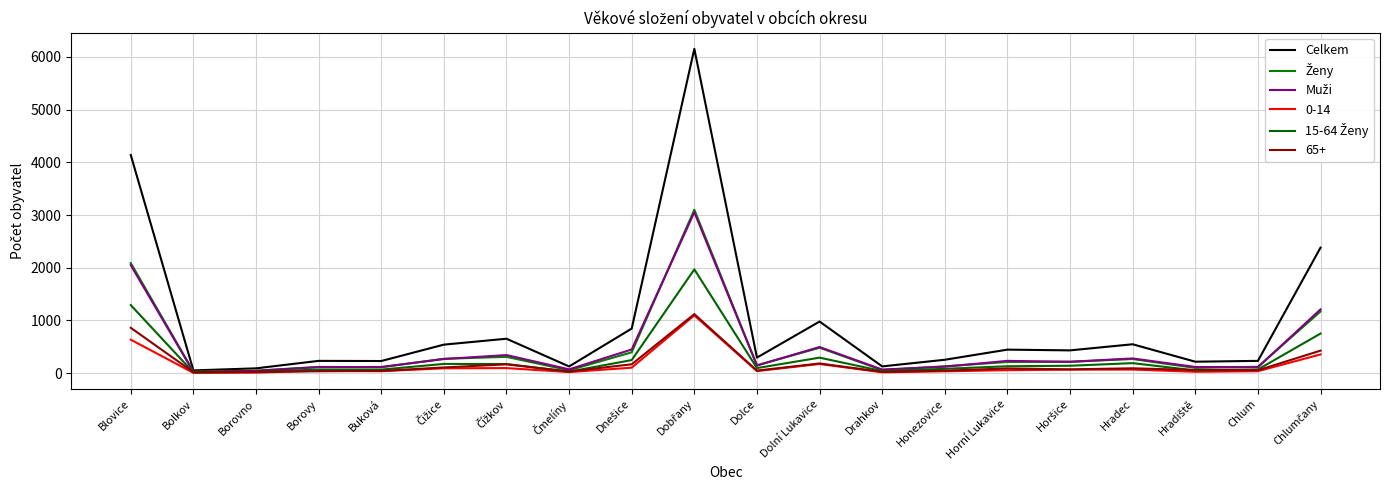

The value of Celkem at Čižice is 296. True or false?

False